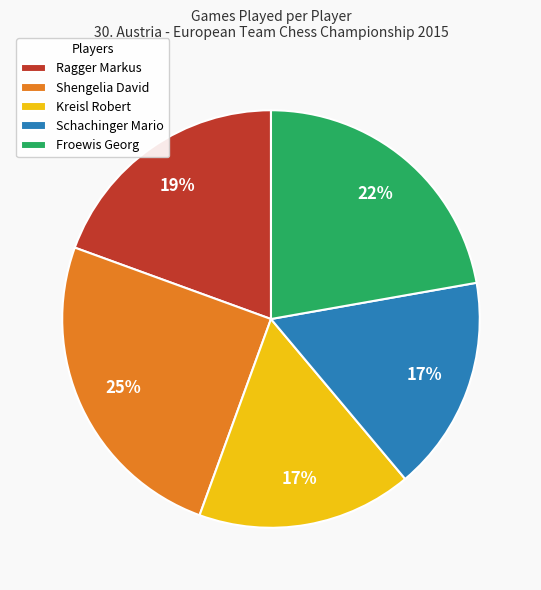

Which slice is the largest?

Shengelia David